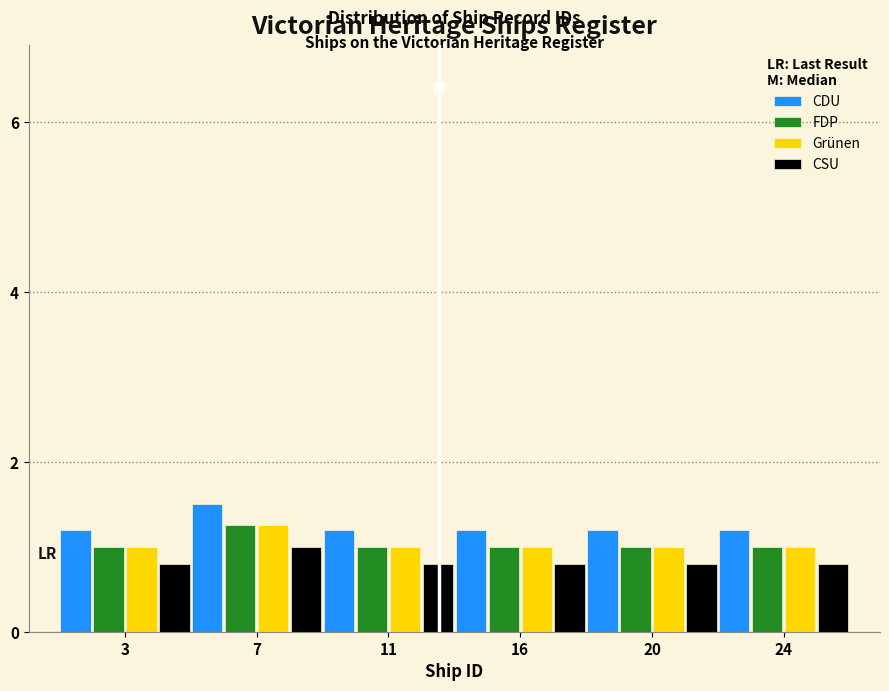

The value of Grünen at 16 is 1.0. True or false?

True